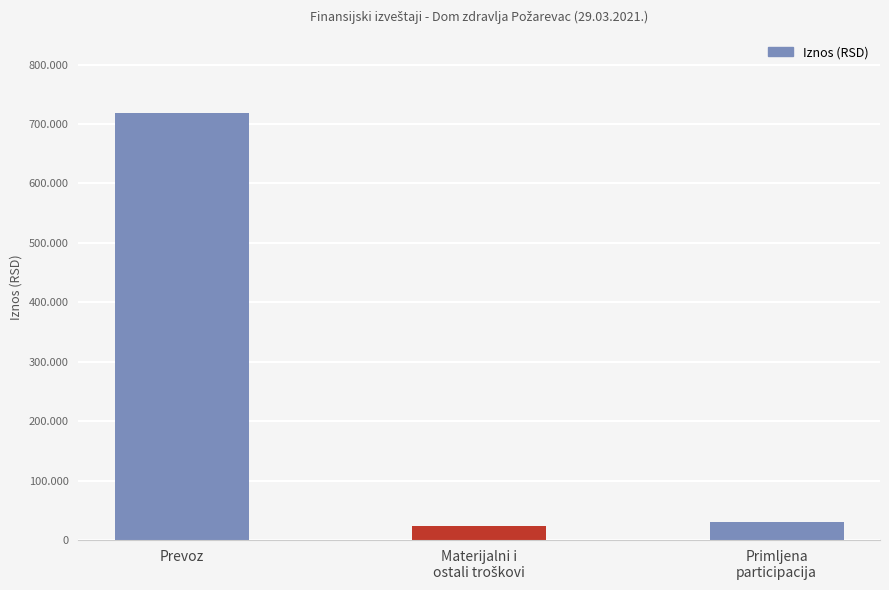

What is the label of the 3rd bar from the right?

Prevoz